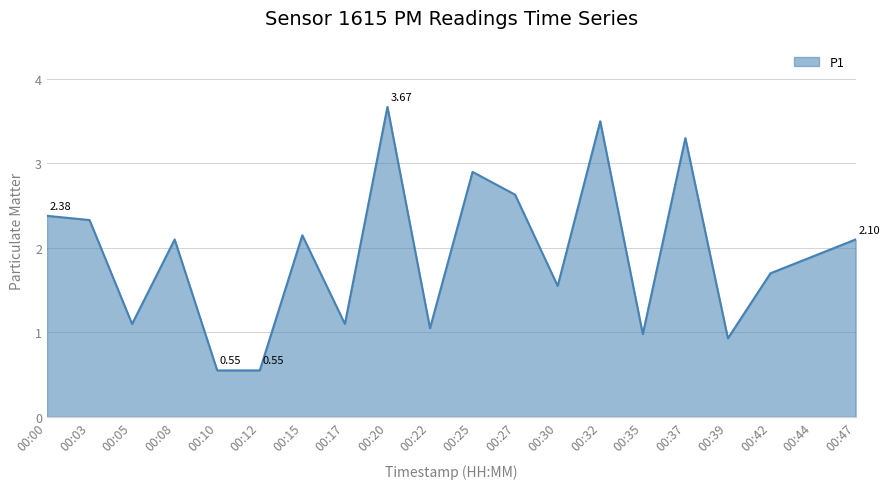

How many lines are shown in the chart?

1